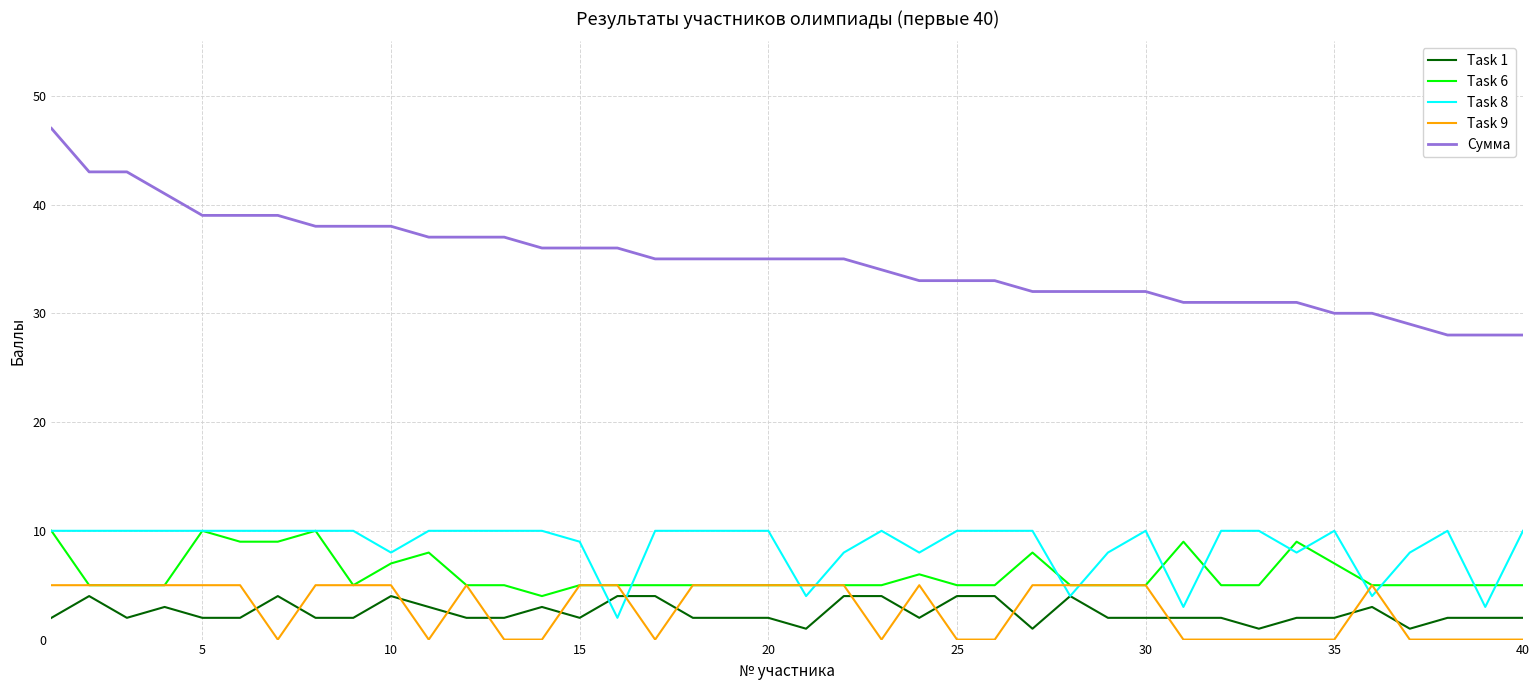

True or false: Task 9 and Task 1 cross at least once.

True